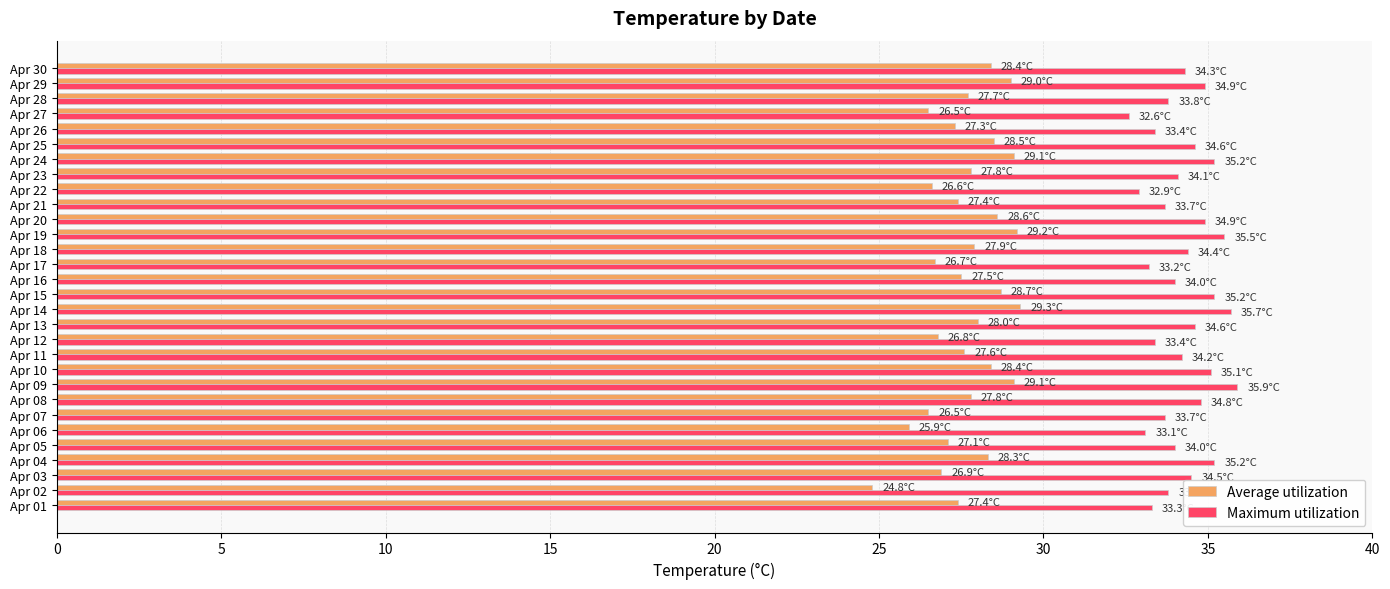

What is the lowest value of the Average utilization series?

24.8